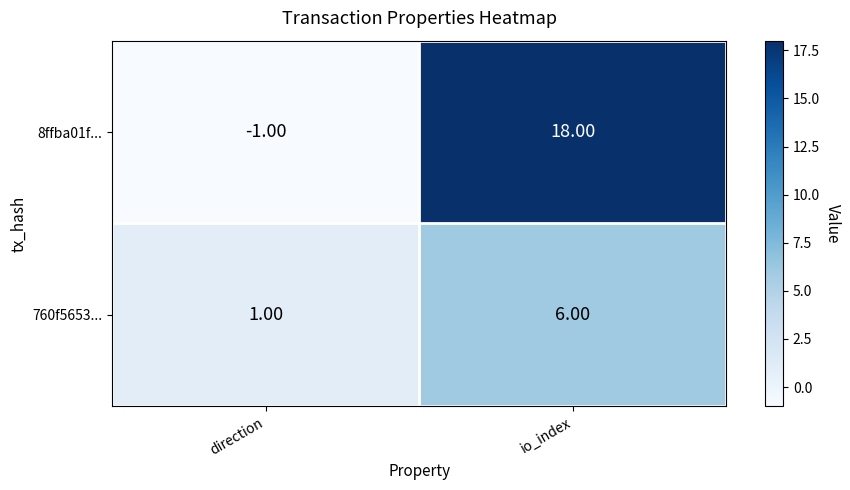

At which label does 760f5653... reach its minimum?

direction